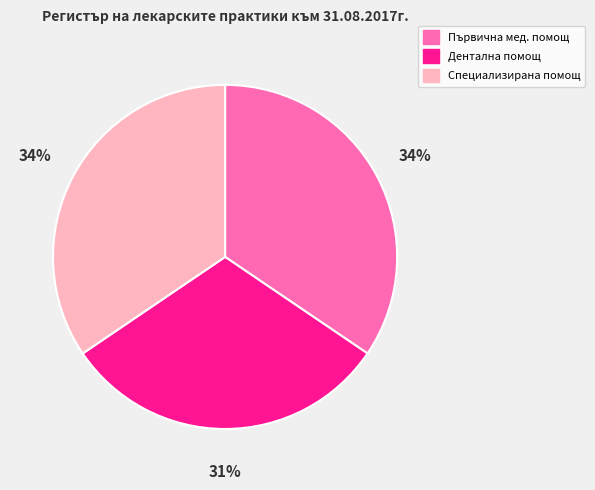

Approximately how many times larger is the value at Специализирана помощ compared to Дентална помощ?

1.1